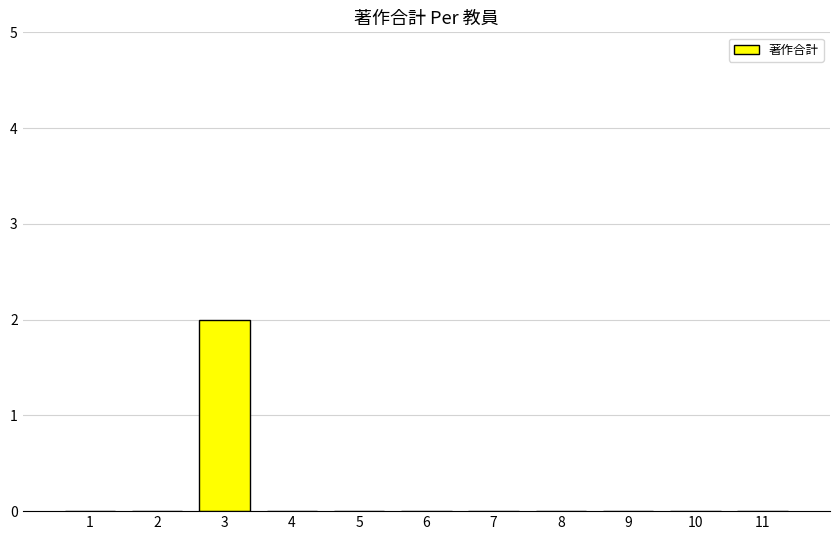

The value at 6 is 0. True or false?

True